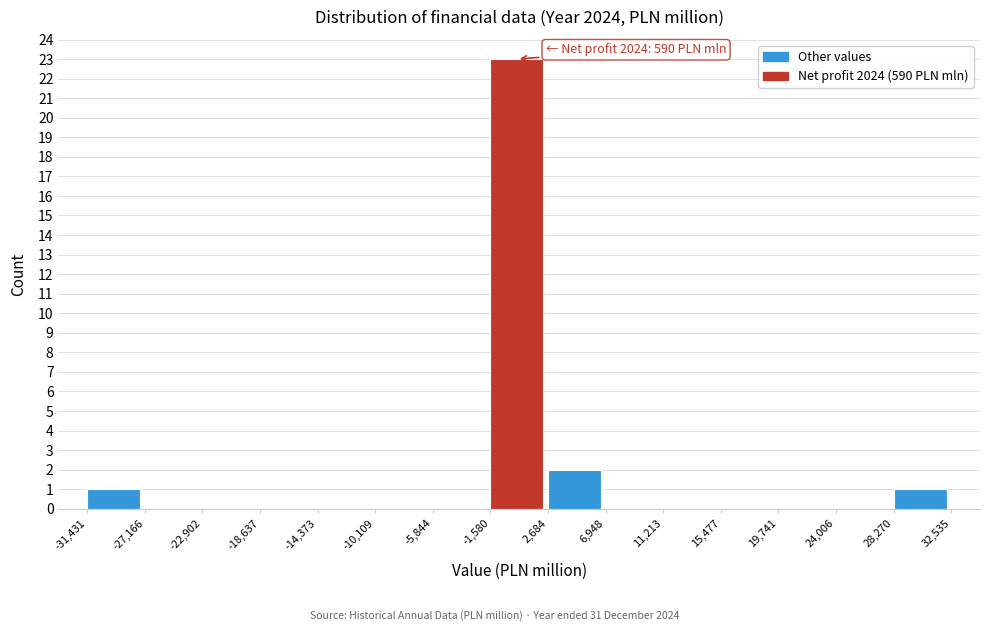

Which range on the x-axis has the tallest bar?

-1,580 to 2,684